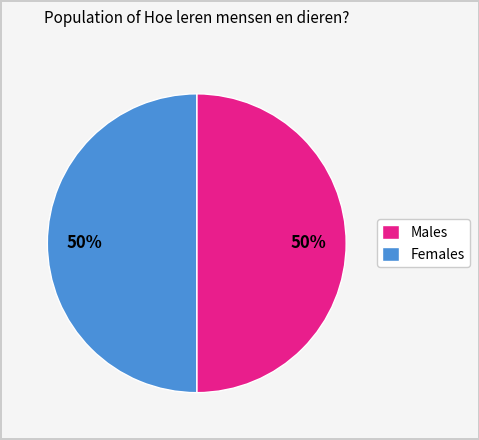

Combined, do Females and Males account for over 50%?

Yes